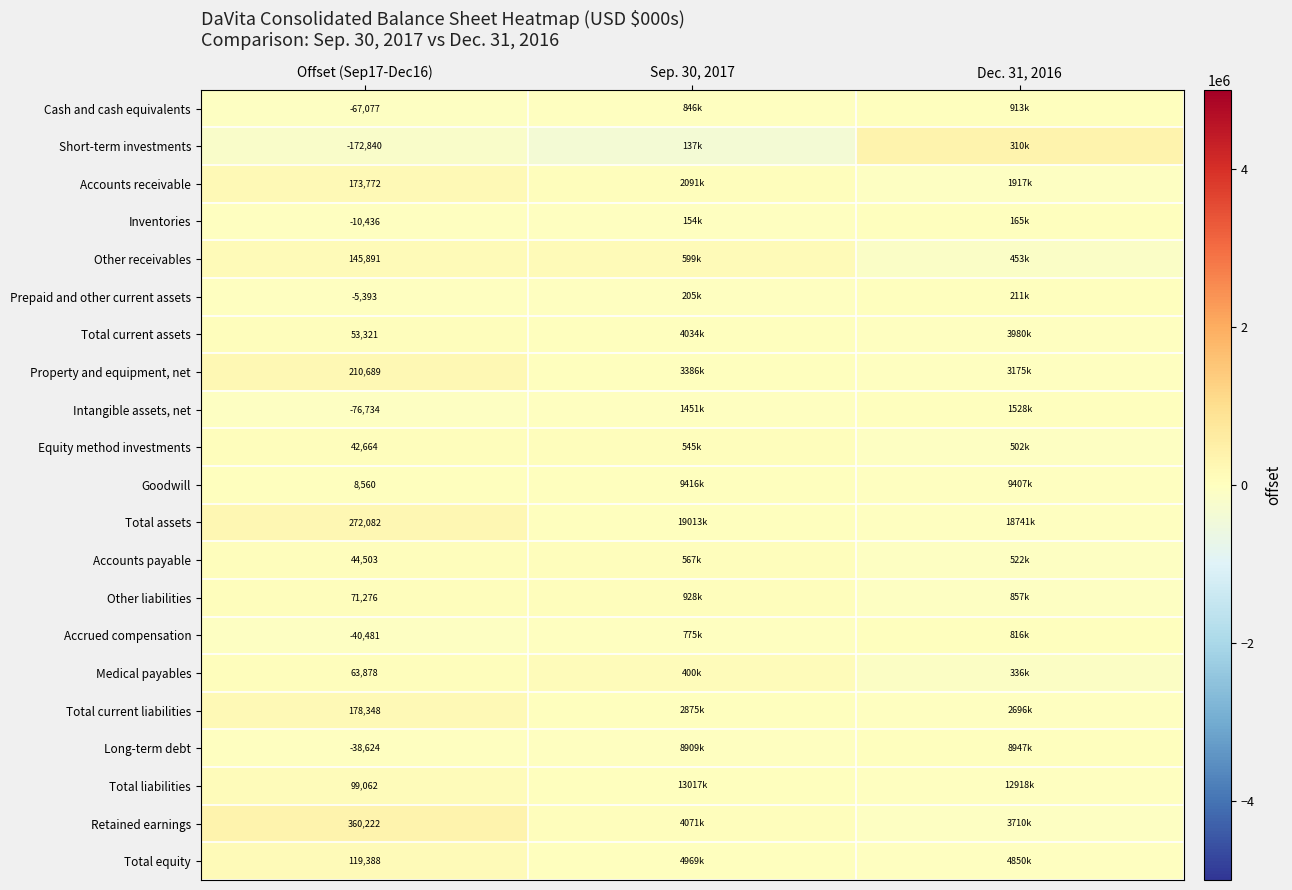

How many categories are shown in the chart?

3